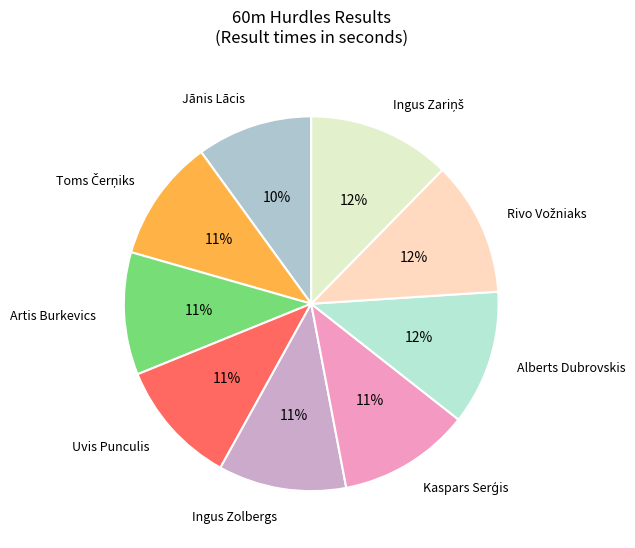

To the nearest percent, what percentage of the pie is Uvis Punculis?

11%